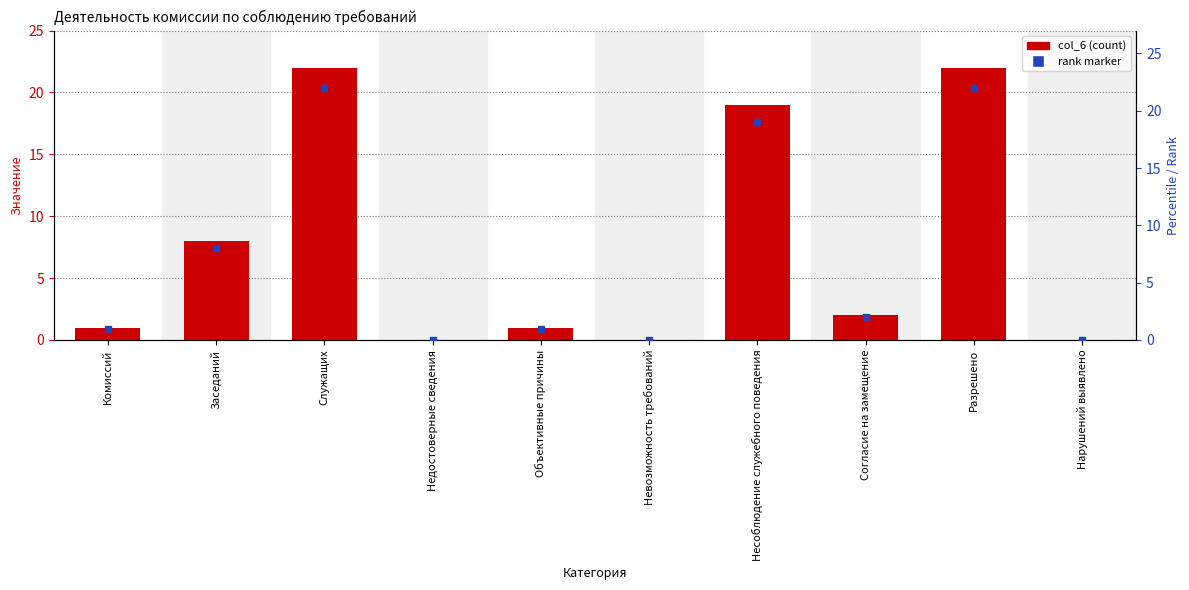

What is the ratio of the value at Согласие на замещение to the value at Разрешено?

0.1